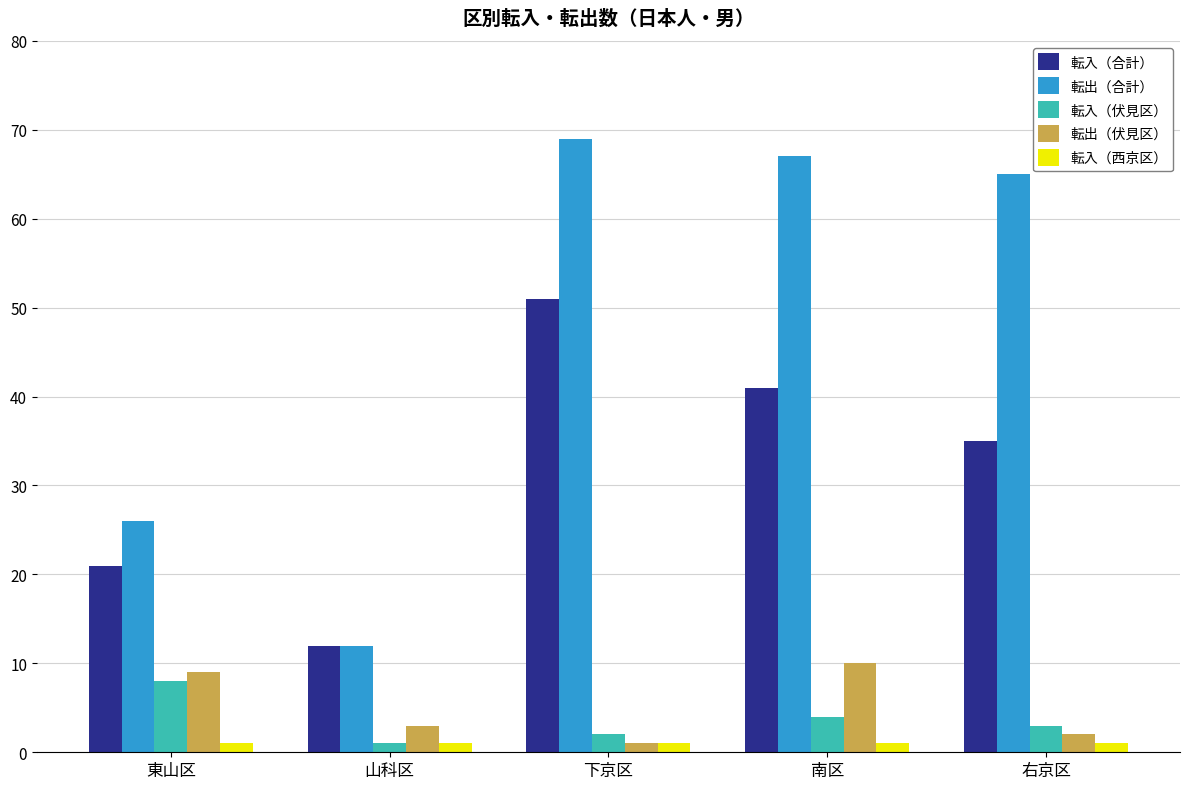

What is the minimum value for 転入（伏見区）?

1